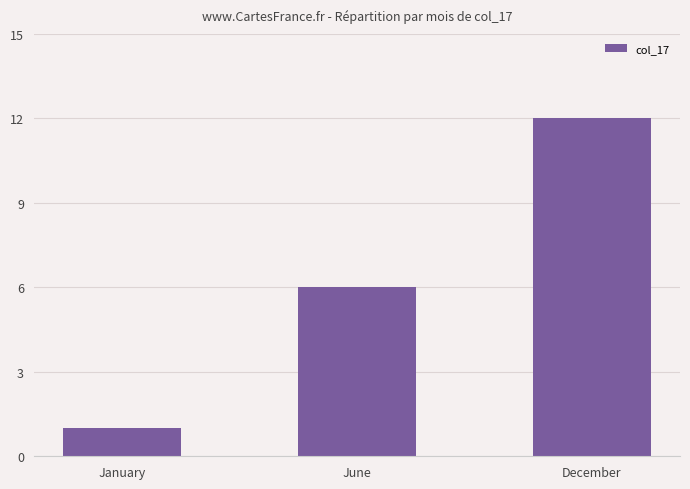

True or false: the data shows 1 at January.

True